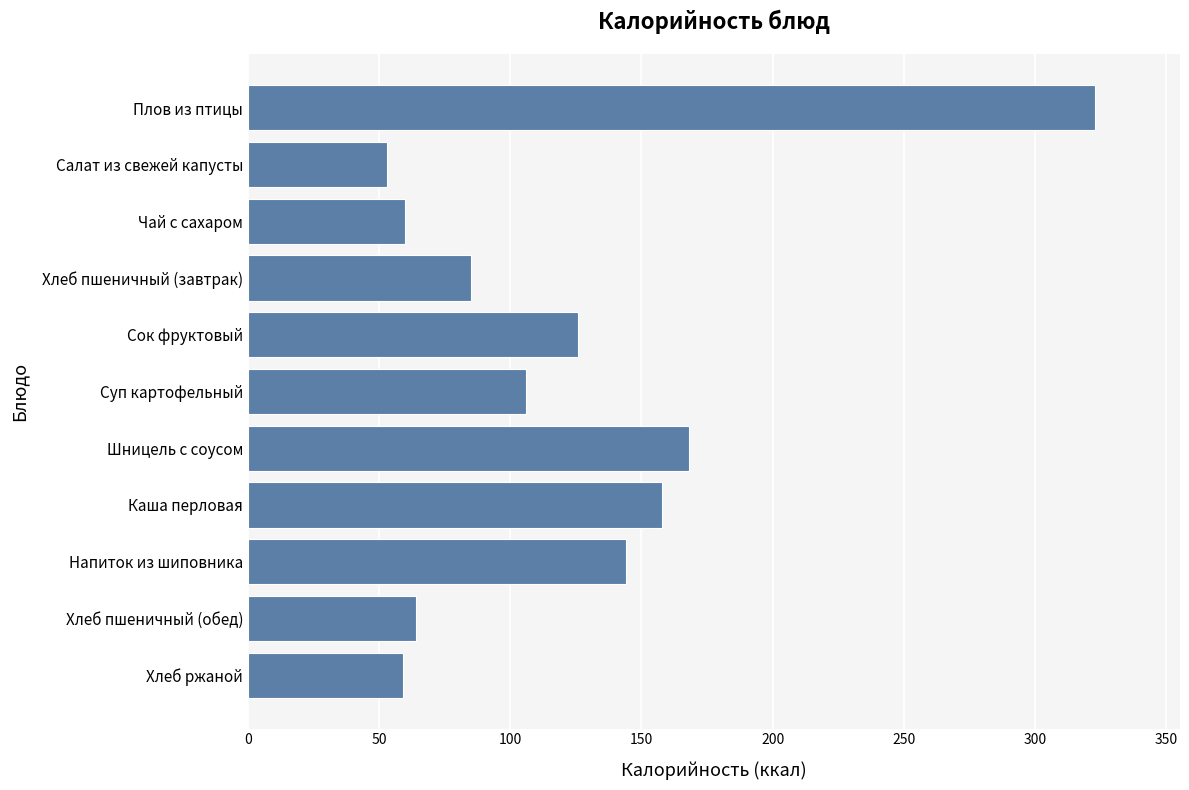

True or false: the data shows 64 at Хлеб пшеничный (обед).

True